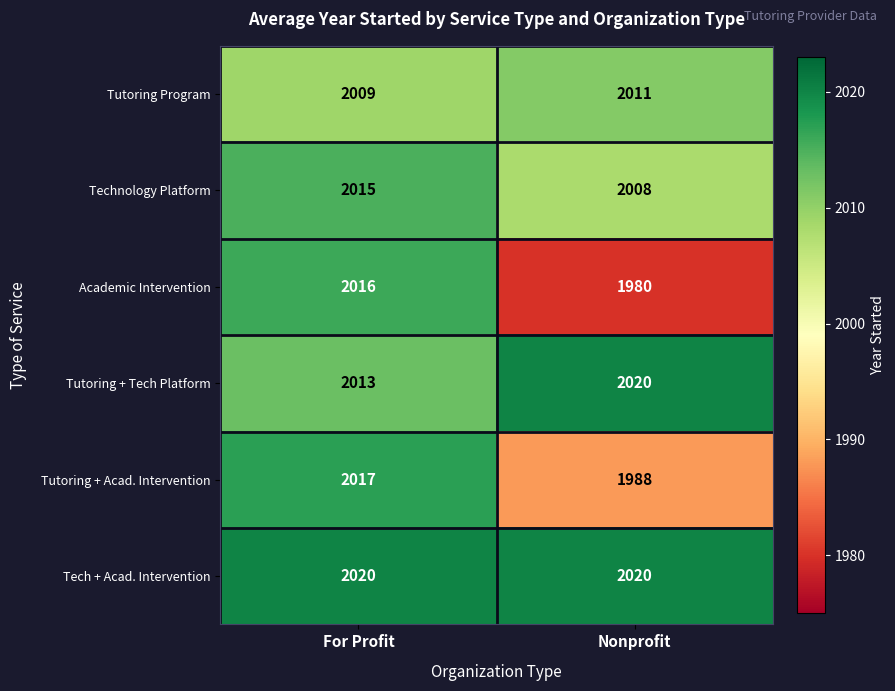

Reading right to left, what are all the values shown in this chart?

Tutoring Program: Nonprofit=2011	For Profit=2009
Technology Platform: Nonprofit=2008	For Profit=2015
Academic Intervention: Nonprofit=1980	For Profit=2016
Tutoring + Tech Platform: Nonprofit=2020	For Profit=2013
Tutoring + Acad. Intervention: Nonprofit=1988	For Profit=2017
Tech + Acad. Intervention: Nonprofit=2020	For Profit=2020